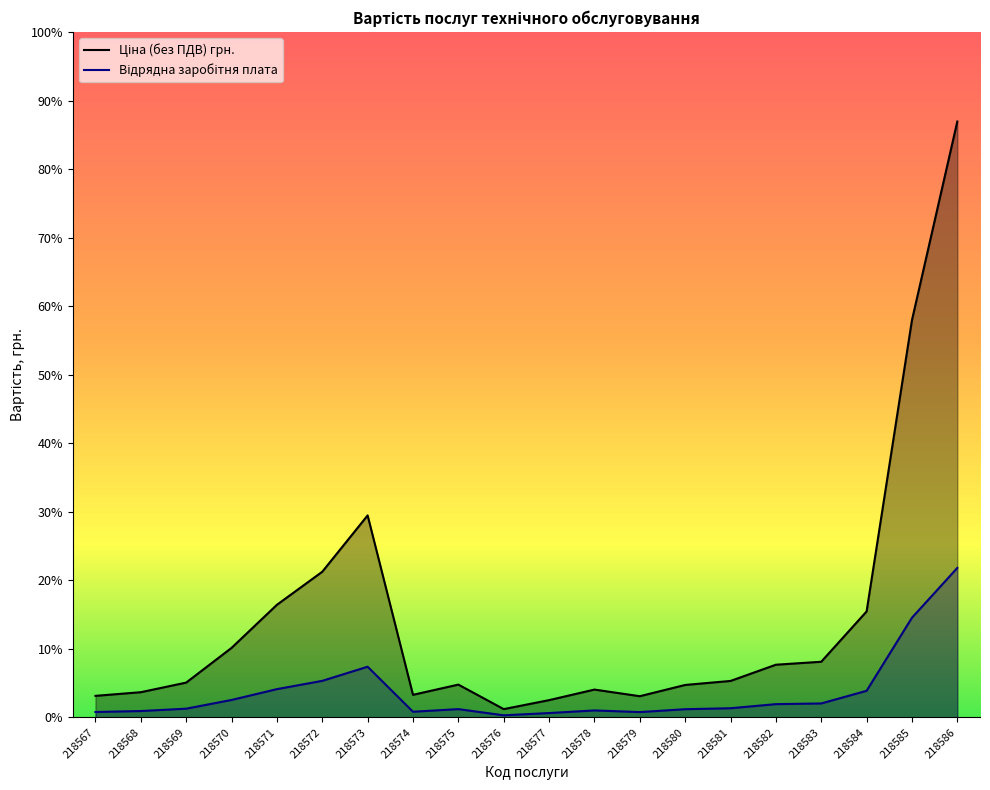

List the series in order of their peak value, lowest first.

Відрядна заробітня плата, Ціна (без ПДВ) грн.